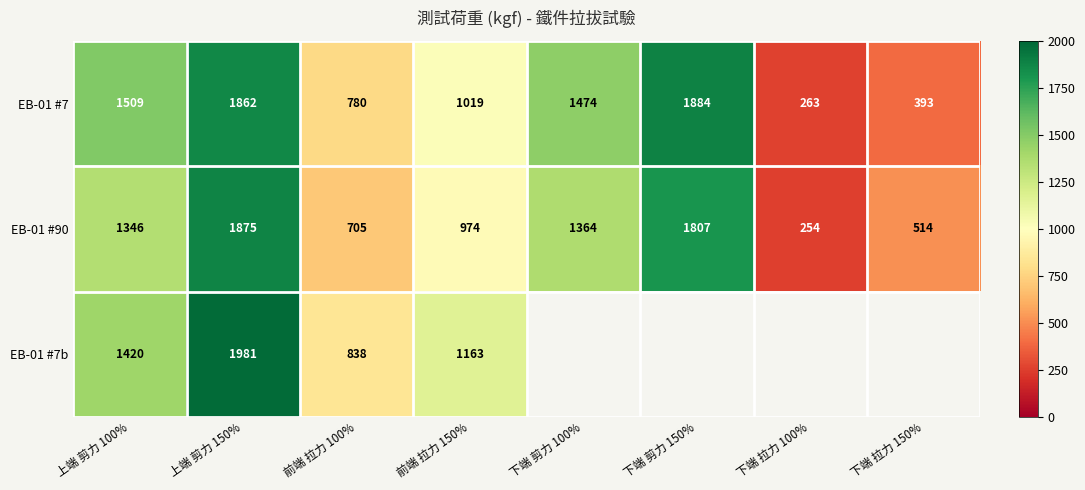

The value of EB-01 #90 at 前端 拉力 100% is 1257. True or false?

False